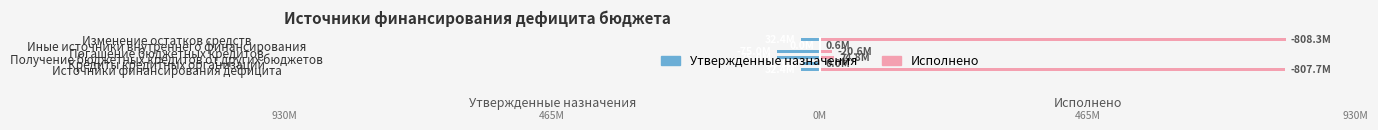

List the series in order of their overall mean, lowest first.

Утвержденные назначения, Исполнено